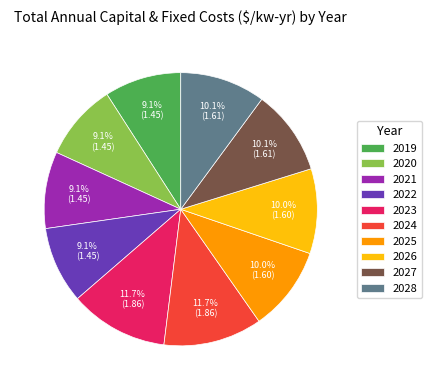

How many segments does this pie chart have?

10